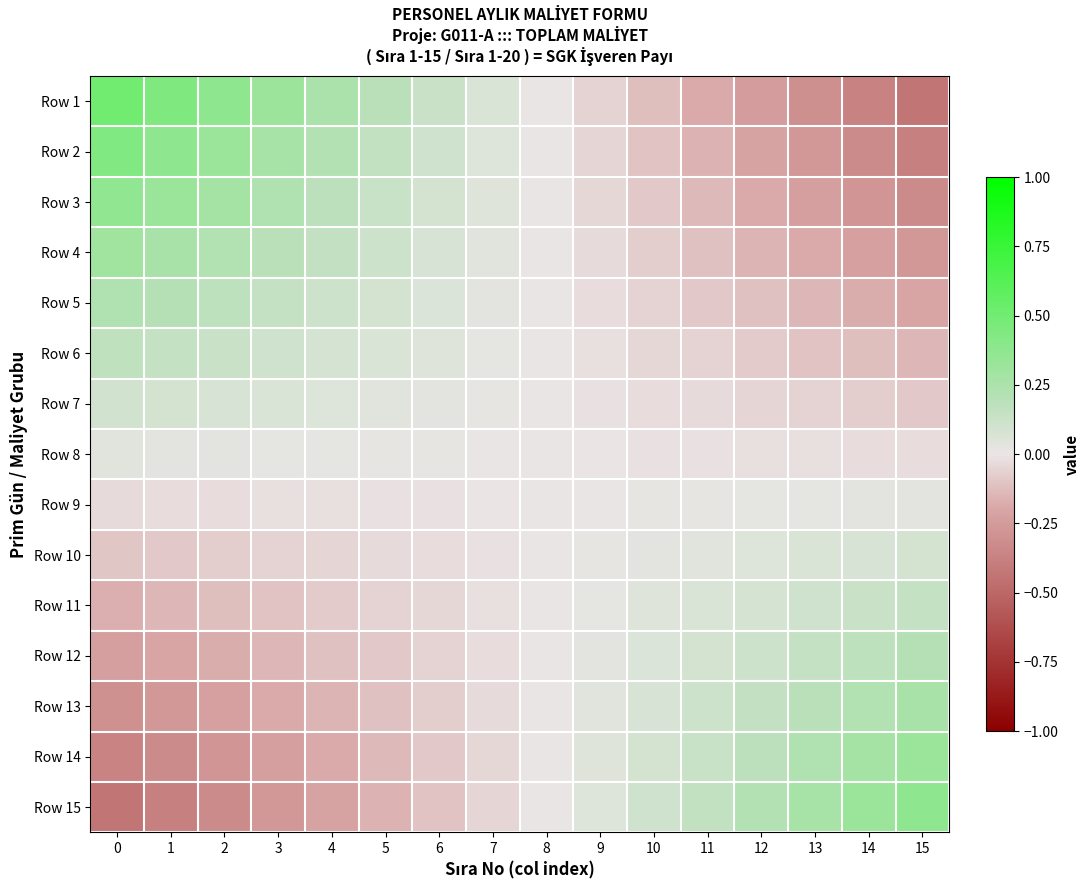

How many data points does each series have?

16